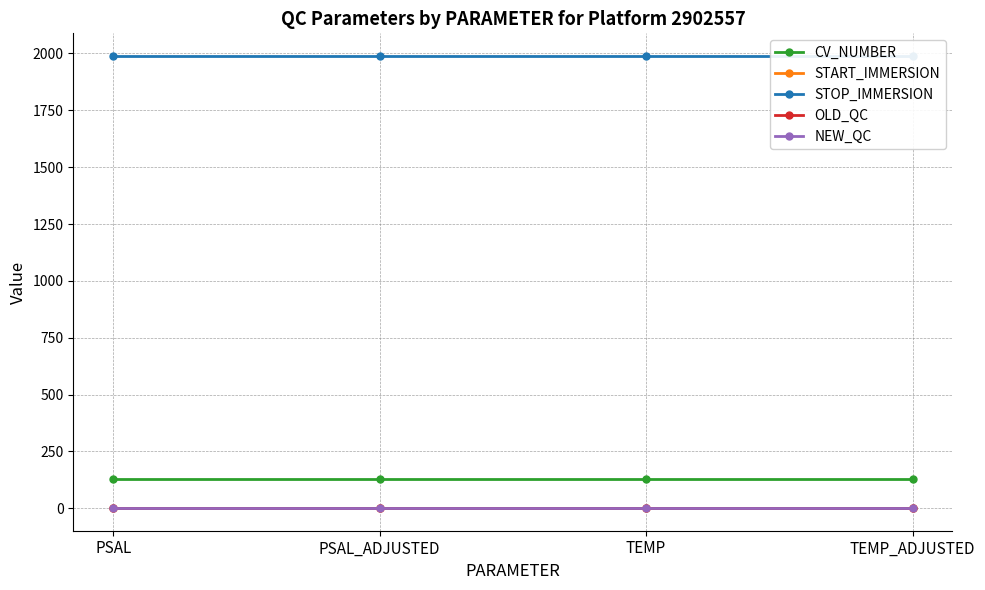

Reading right to left, what are all the values shown in this chart?

CV_NUMBER: 128	128	128	128
START_IMMERSION: 1	1	1	1
STOP_IMMERSION: 1989	1989	1989	1989
OLD_QC: 1	1	1	1
NEW_QC: 3	3	3	3